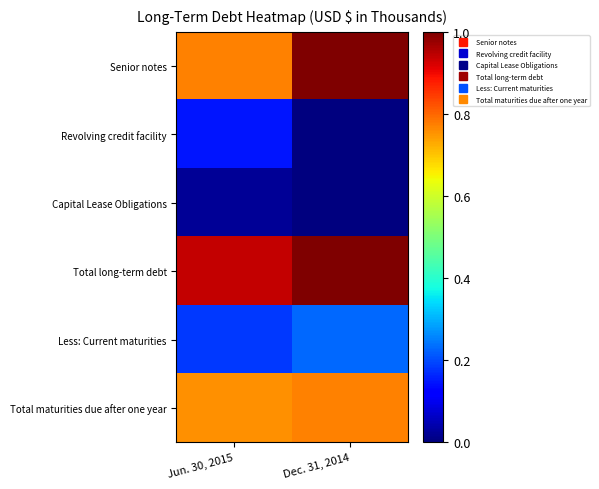

Reading left to right, what are all the values shown in this chart?

Senior notes: Jun. 30, 2015=0.8	Dec. 31, 2014=1.0
Revolving credit facility: Jun. 30, 2015=0.1	Dec. 31, 2014=0.0
Capital Lease Obligations: Jun. 30, 2015=0.0	Dec. 31, 2014=0.0
Total long-term debt: Jun. 30, 2015=0.9	Dec. 31, 2014=1.0
Less: Current maturities: Jun. 30, 2015=0.2	Dec. 31, 2014=0.2
Total maturities due after one year: Jun. 30, 2015=0.8	Dec. 31, 2014=0.8